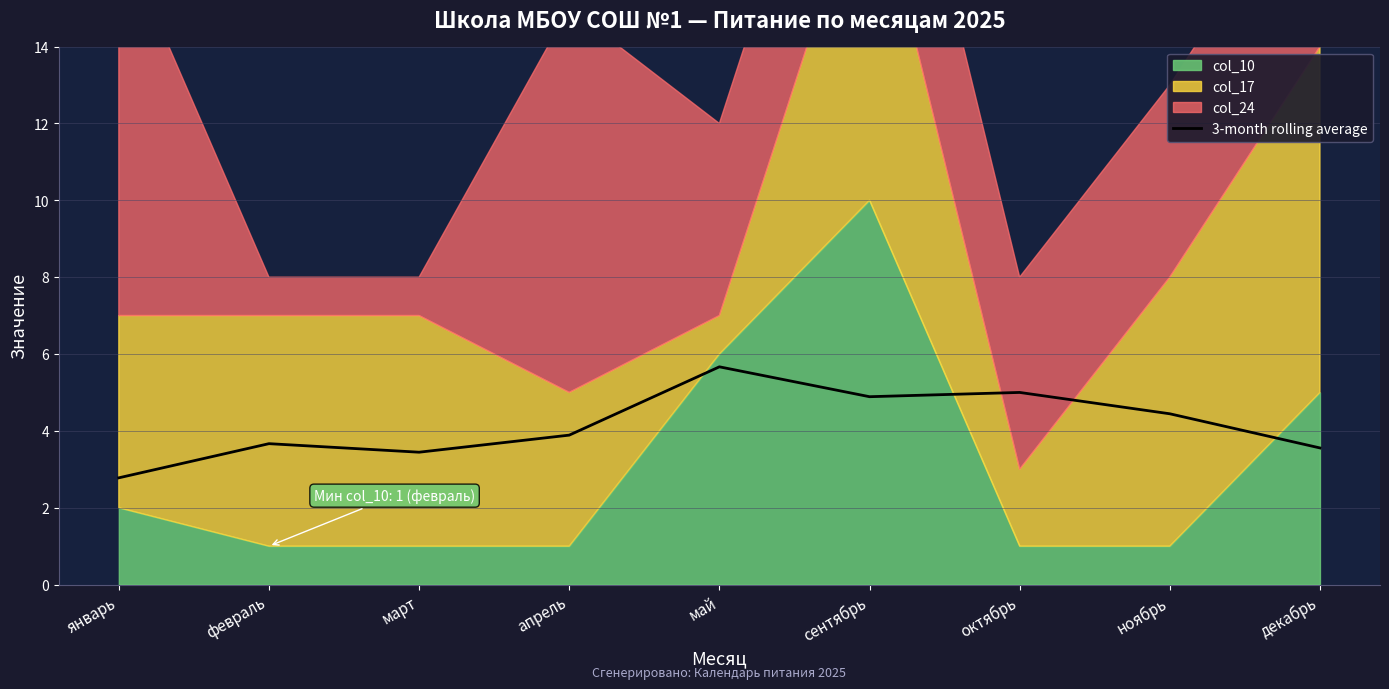

What position from the left is апрель?

4